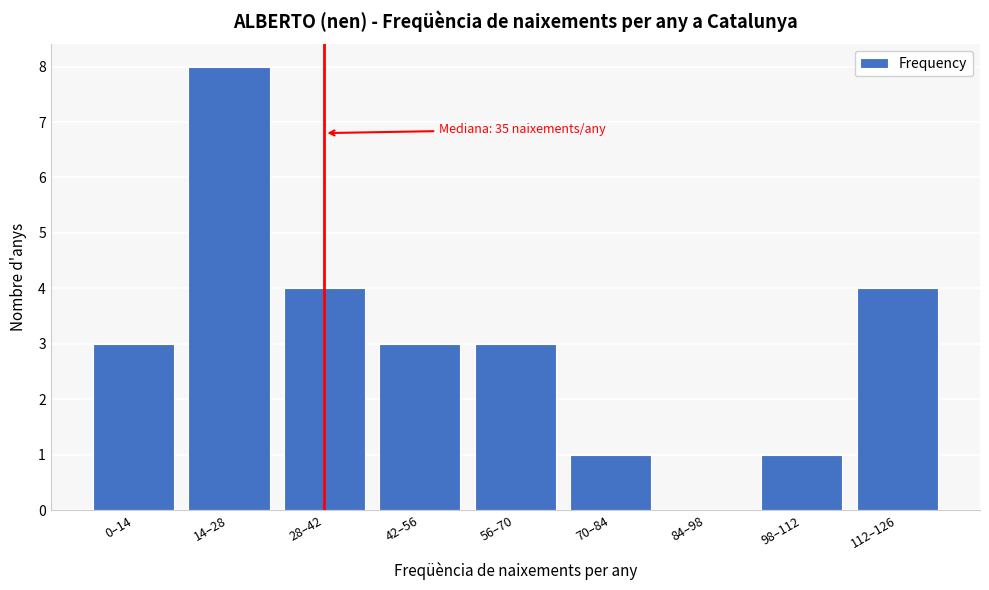

Reading left to right, what are all the values shown in this chart?

0–14=3	14–28=8	28–42=4	42–56=3	56–70=3	70–84=1	84–98=0	98–112=1	112–126=4